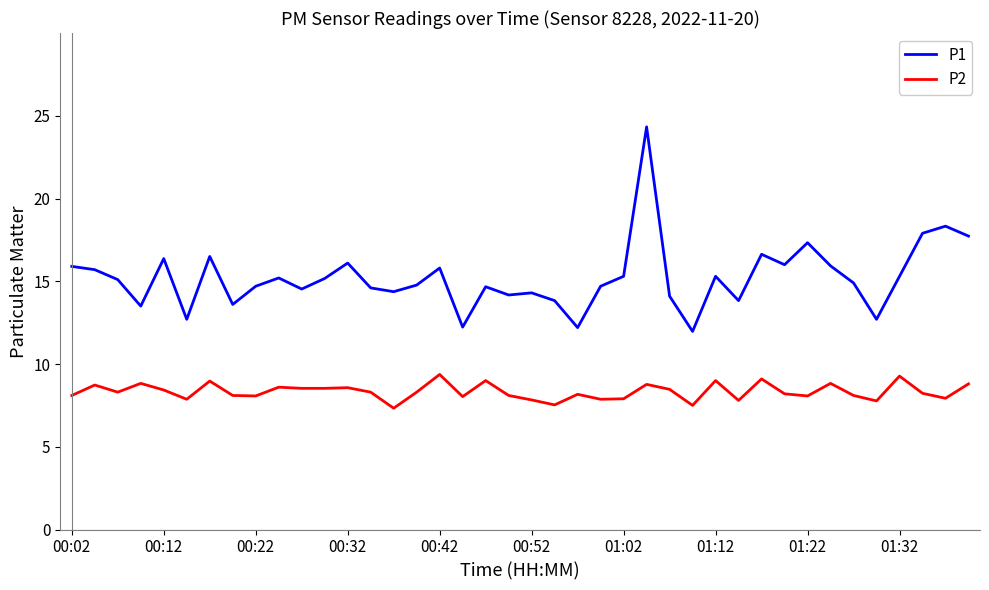

List the series in order of their overall mean, highest first.

P1, P2